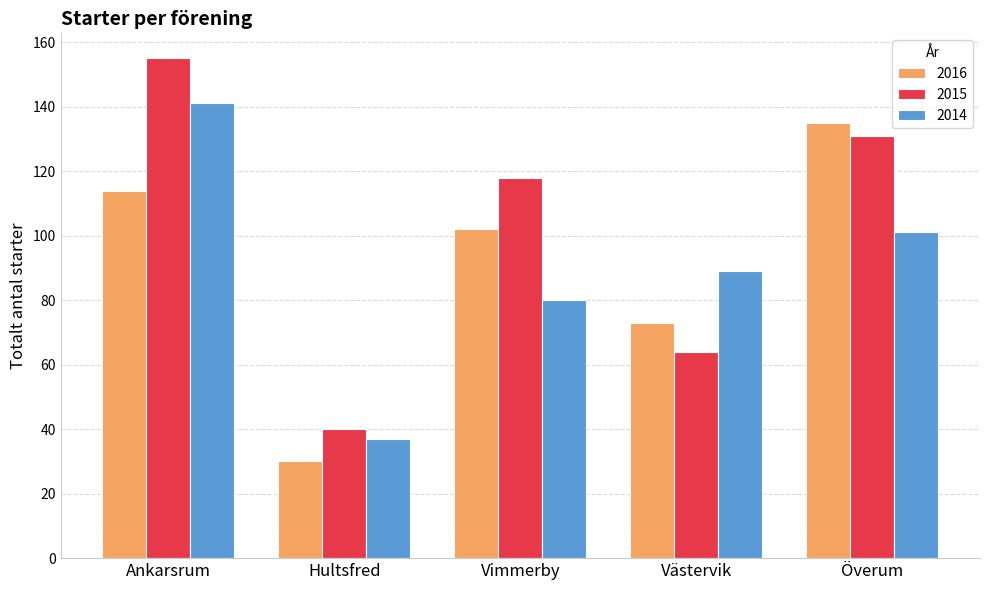

How many data points in 2016 are less than 102?

2